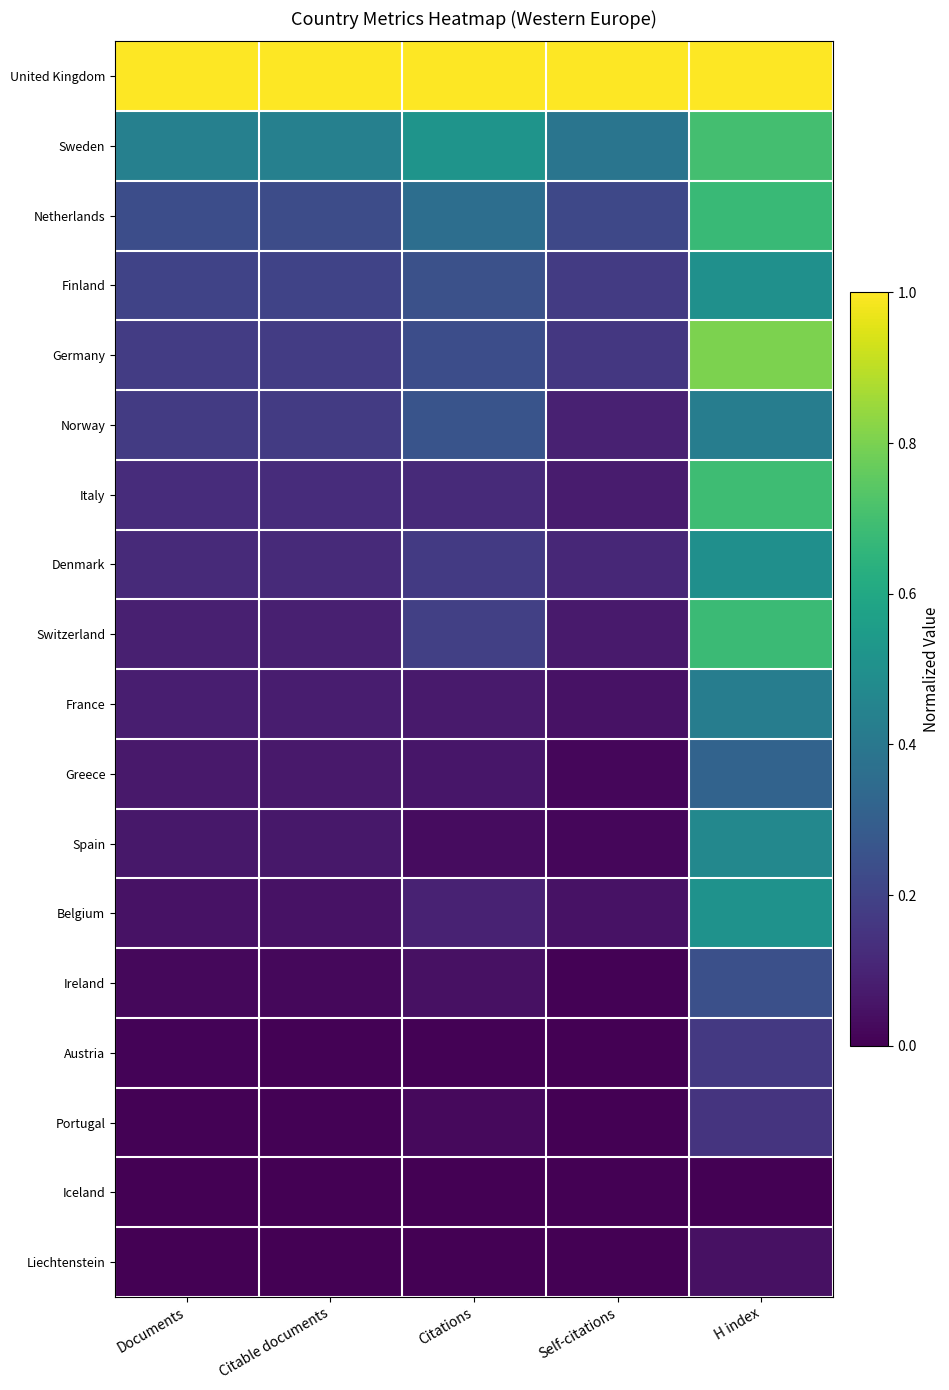

What is the total value across all series at Citations?

3.4